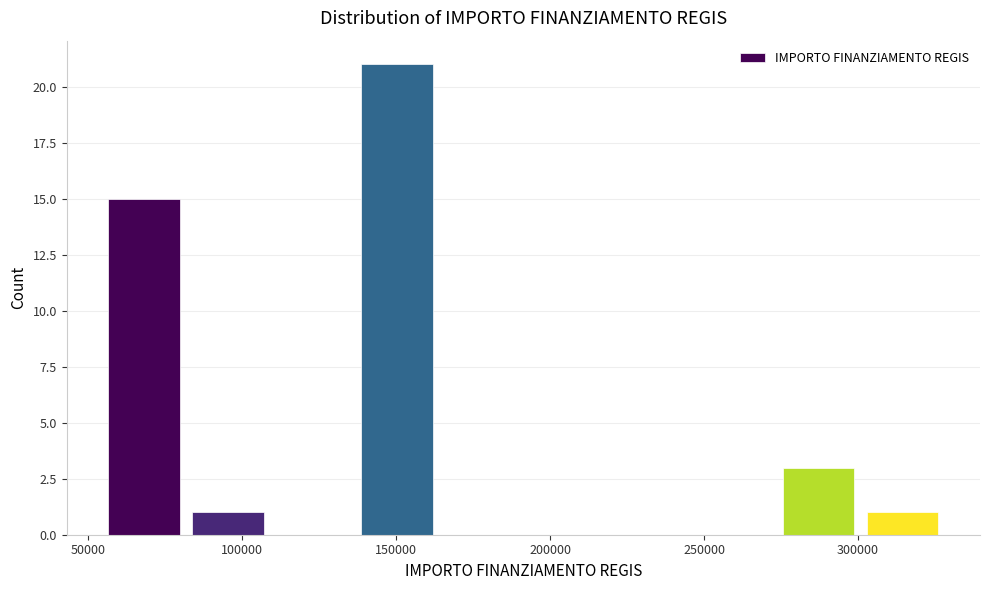

How tall is the bar that spans 300000 to 330000 on the x-axis? Neither the bar edges nor the heights are printed on the chart, so give them approximately, as read against the axes.

1